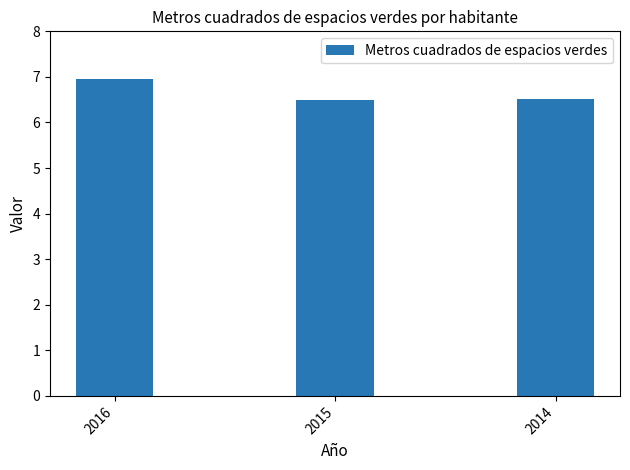

Which label corresponds to the largest value in the chart?

2016